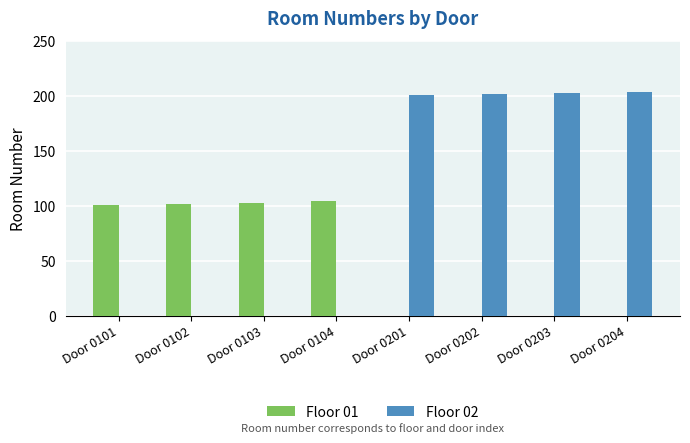

What is the maximum value shown in the chart?

204